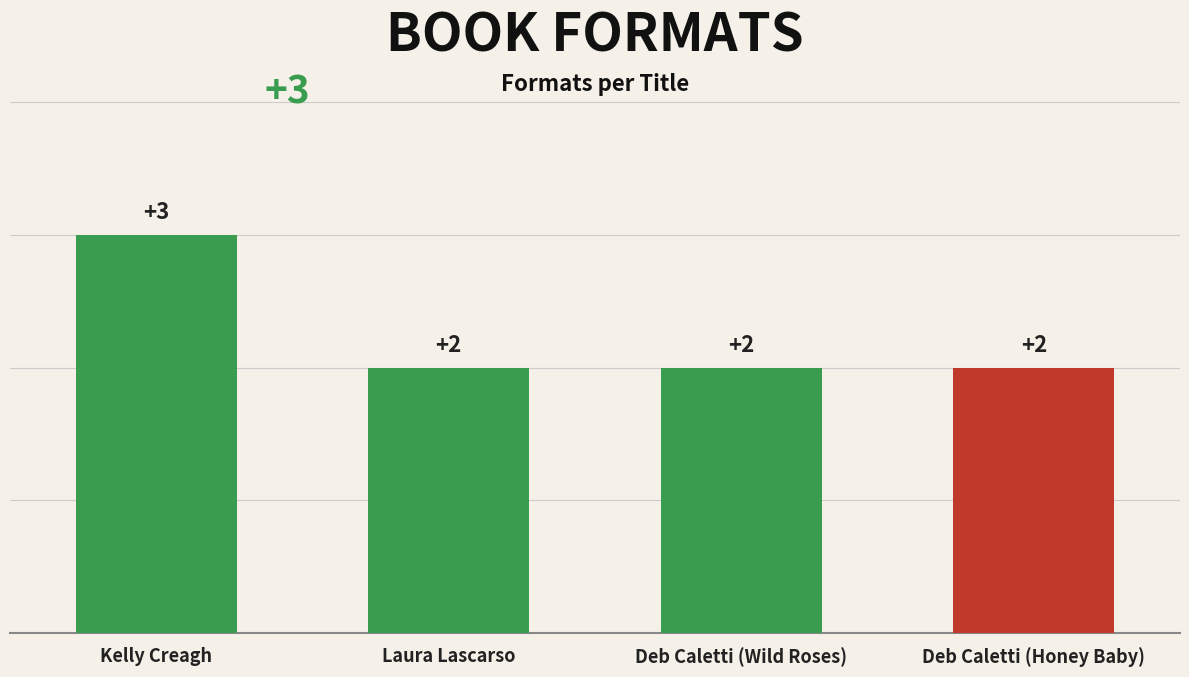

What position from the left is Laura Lascarso?

2